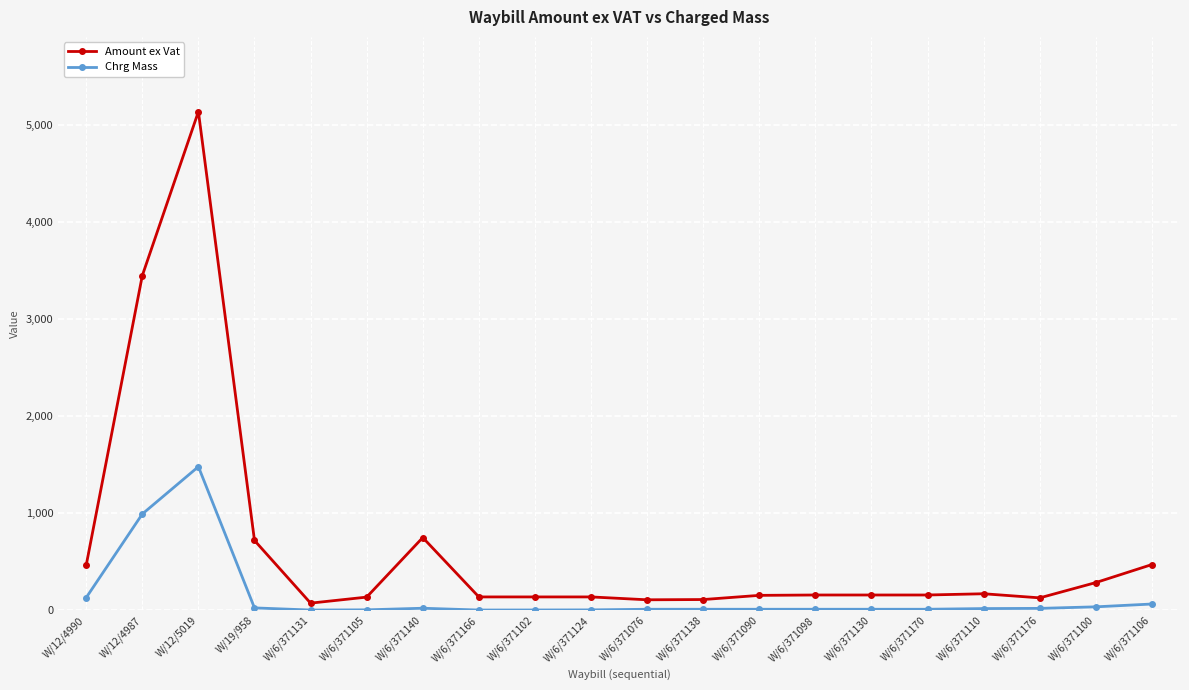

What is the minimum value shown in the chart?

2.0